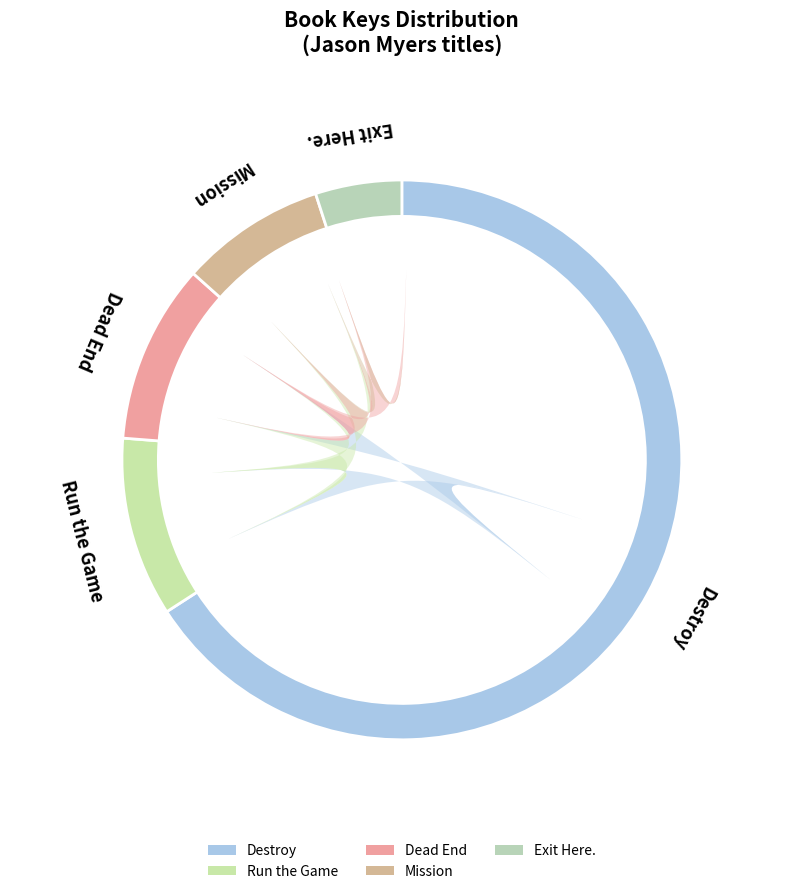

To the nearest percent, what is the difference between the largest and smallest slice percentages?

61%